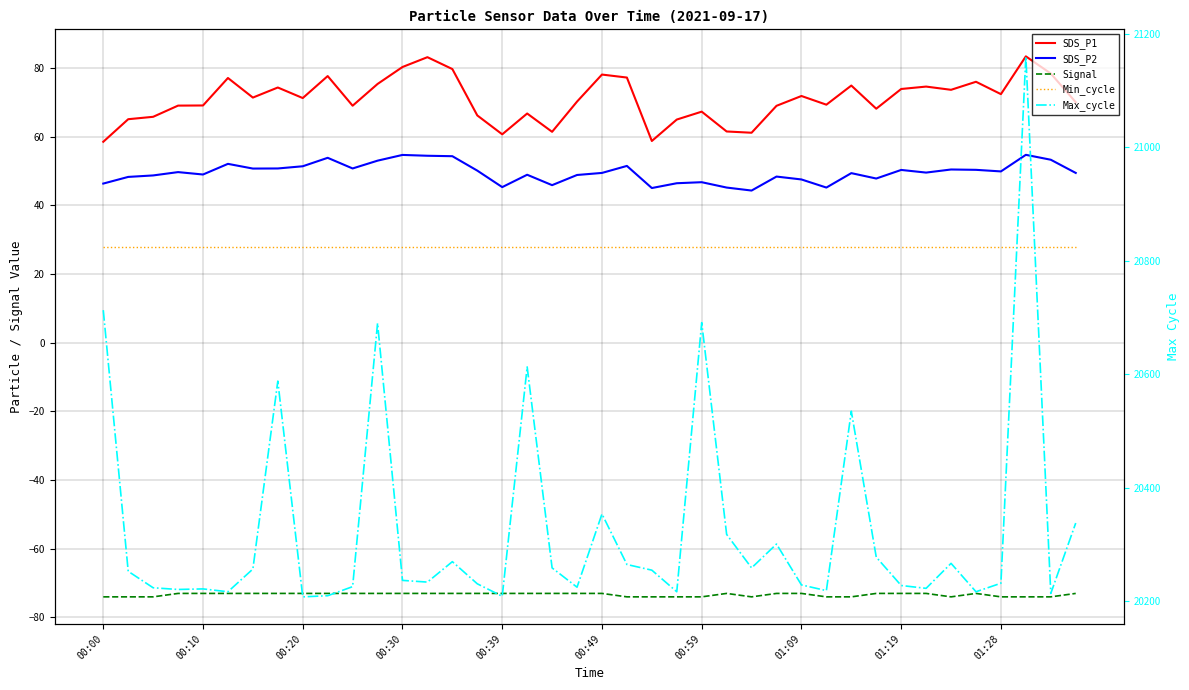

Between 16 and 29, which series saw the biggest shift?

Max_cycle